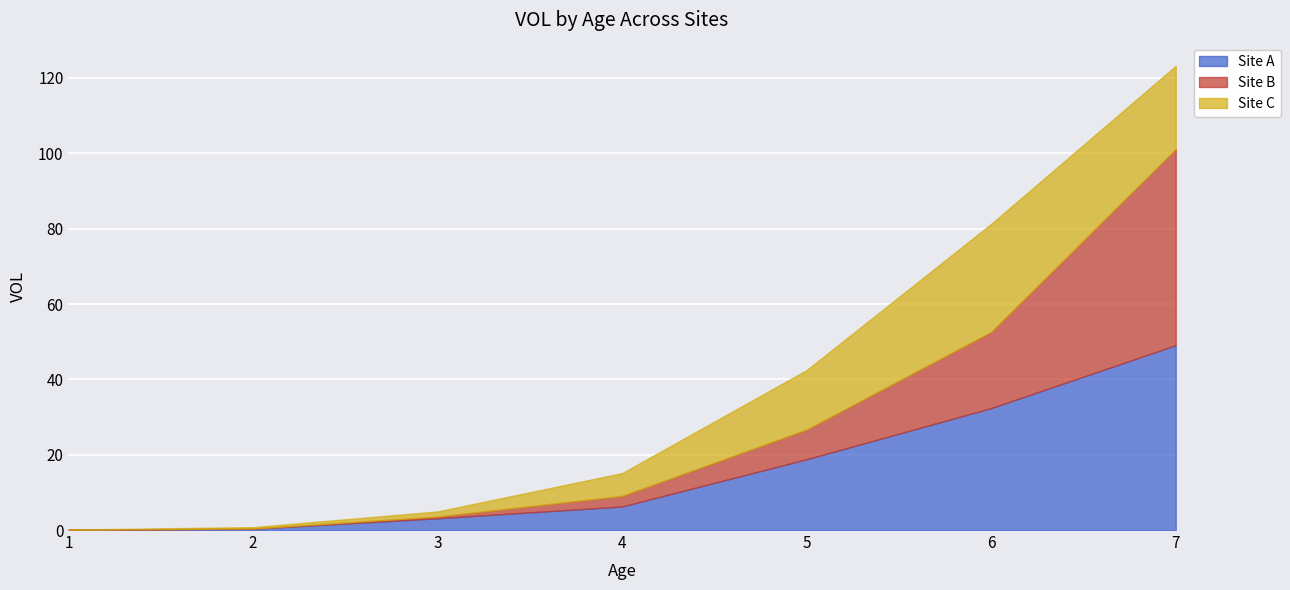

What is the value of the Site C point at the 6th from the left?

28.7